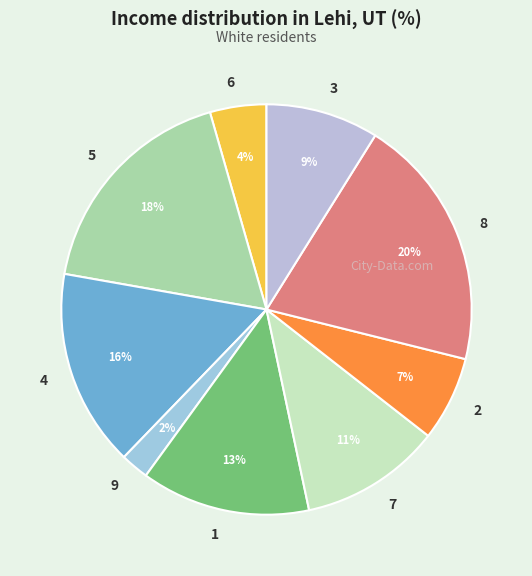

What is the smallest slice in the pie chart?

9